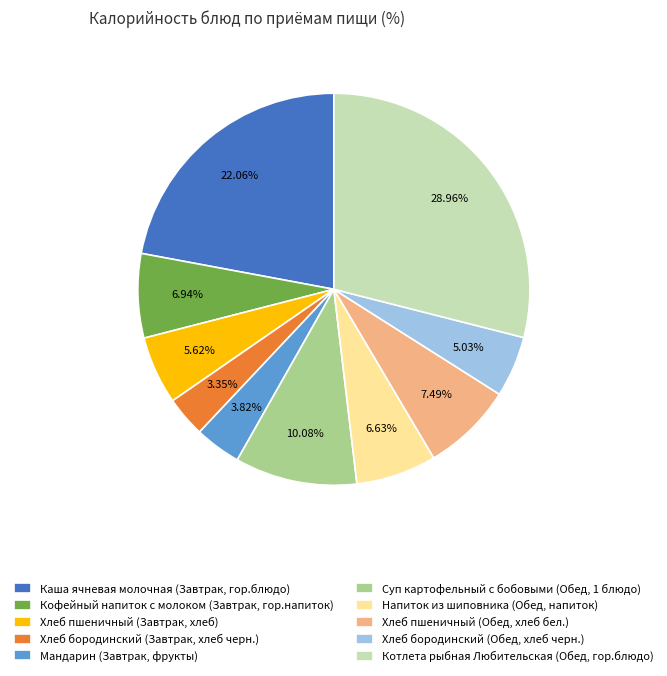

To the nearest percent, what is the difference between the largest and smallest slice percentages?

26%